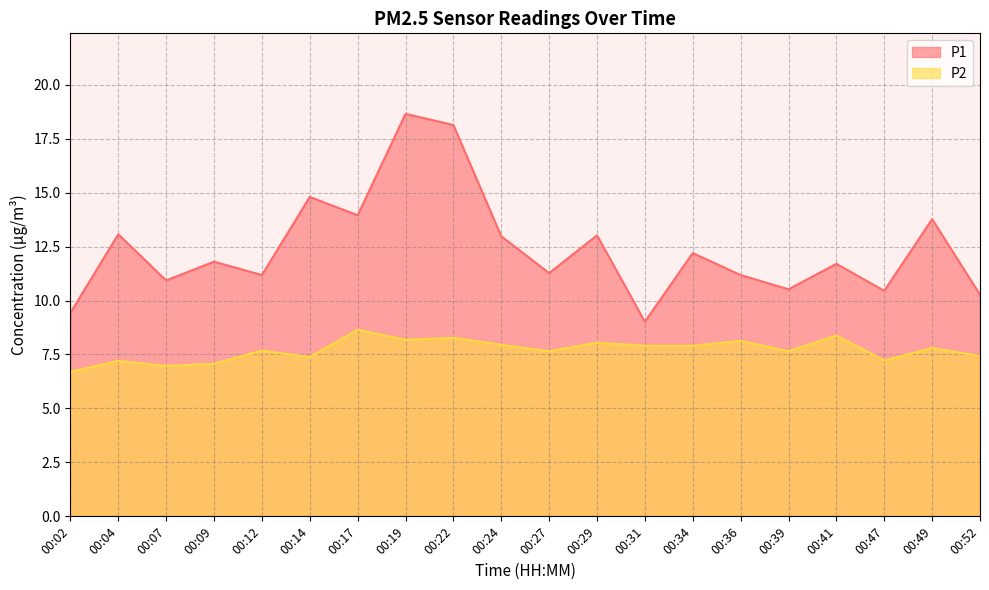

Which series has the largest range (max minus min)?

P1